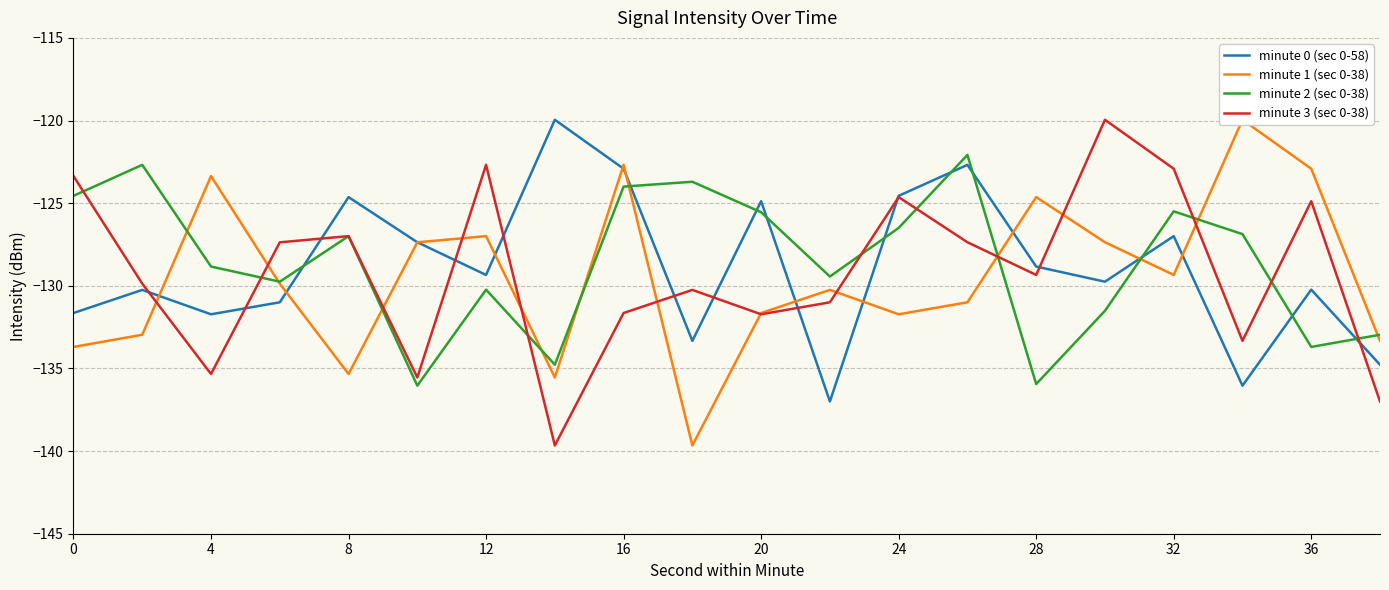

Rank the series by their average value, from highest to lowest.

minute 2 (sec 0-38), minute 0 (sec 0-58), minute 3 (sec 0-38), minute 1 (sec 0-38)